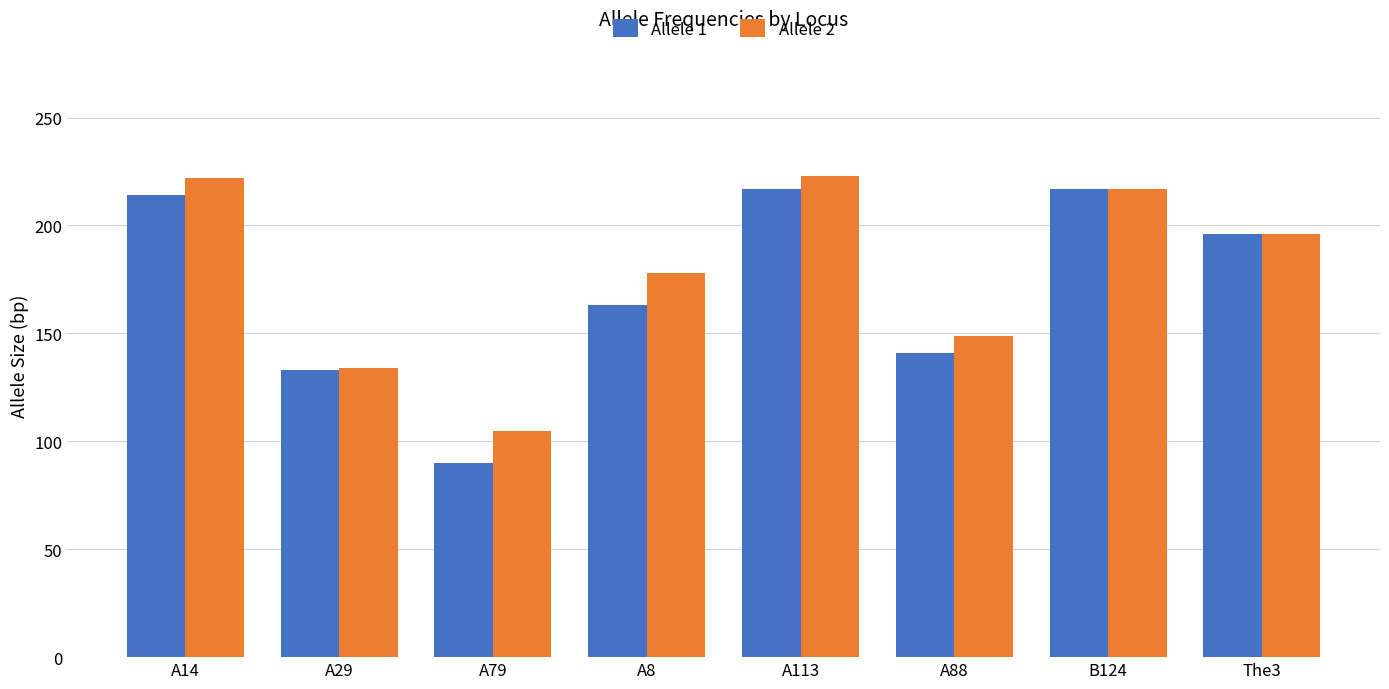

Which category has the lowest value in the Allele 2 series?

A79